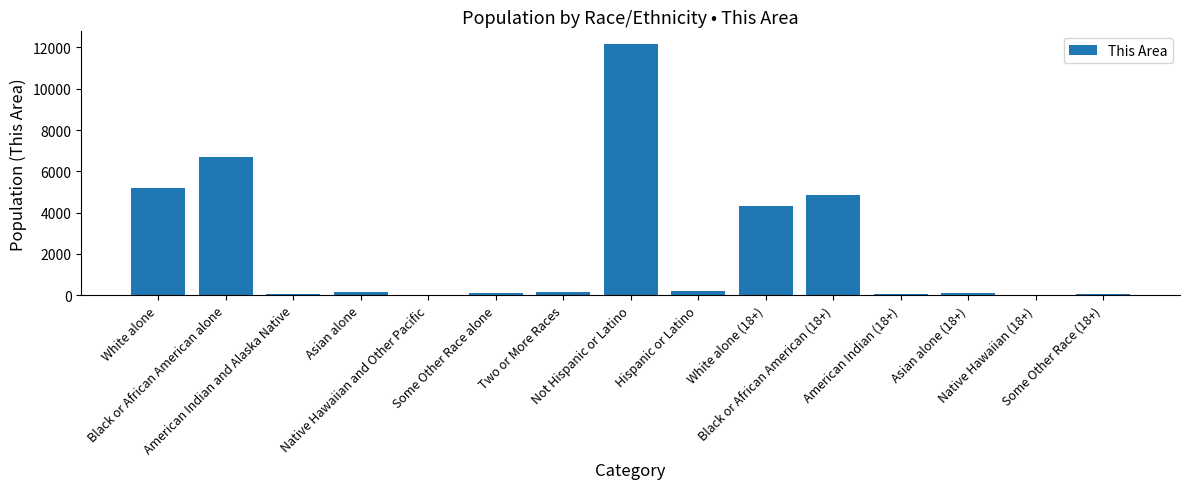

At which label does the data first exceed 148?

White alone